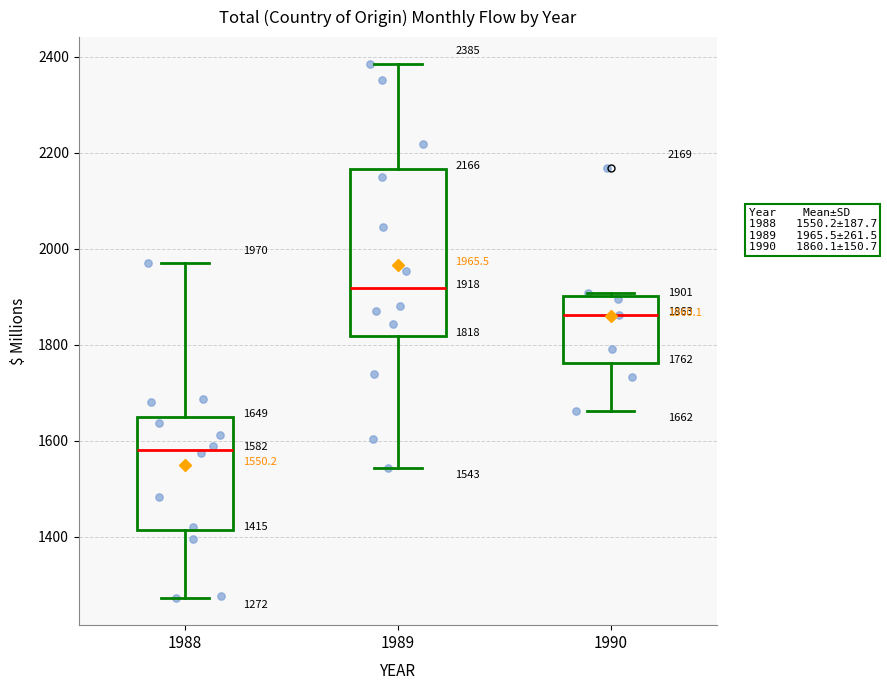

Which box is the tallest, from its lower edge to its upper edge?

1989